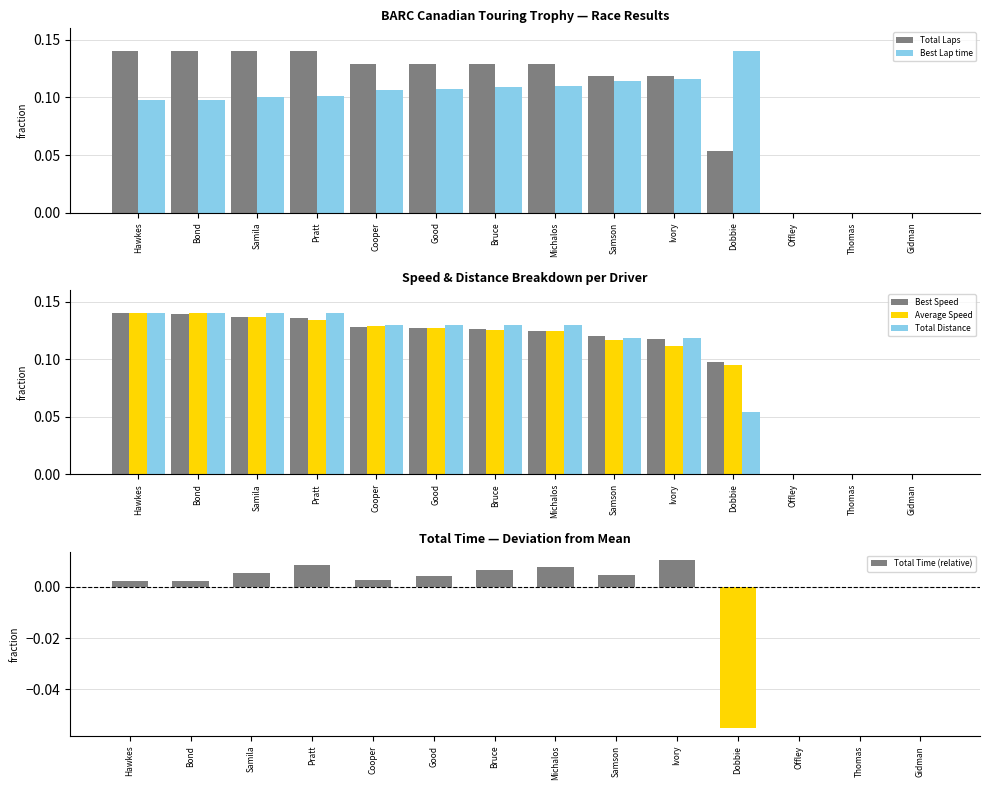

How many bars are there in total?

84